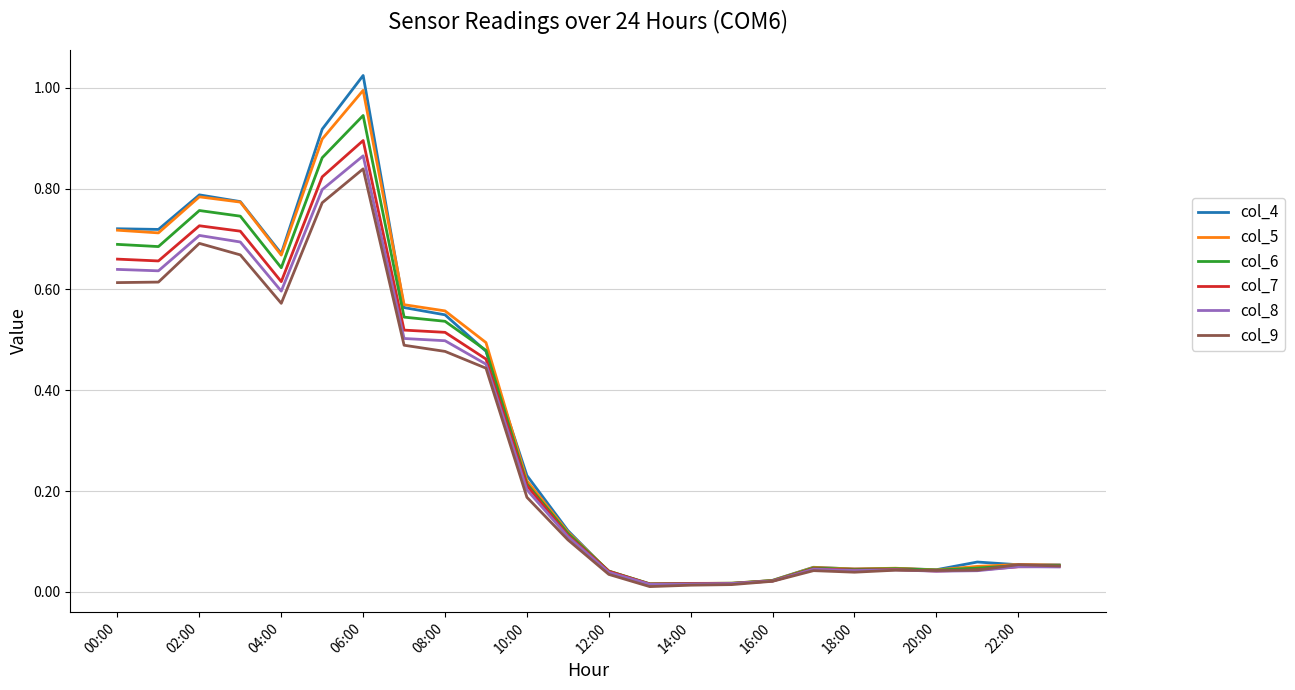

Which series has the largest range (max minus min)?

col_4